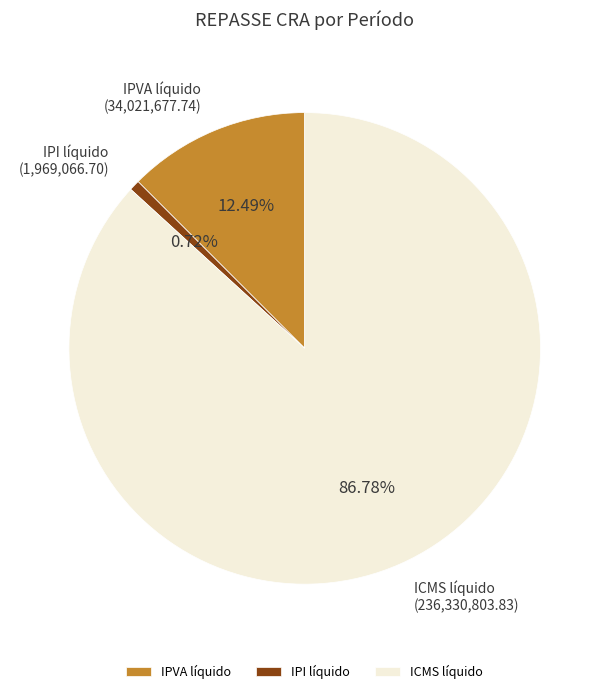

To the nearest percent, what portion does IPI líquido represent?

1%